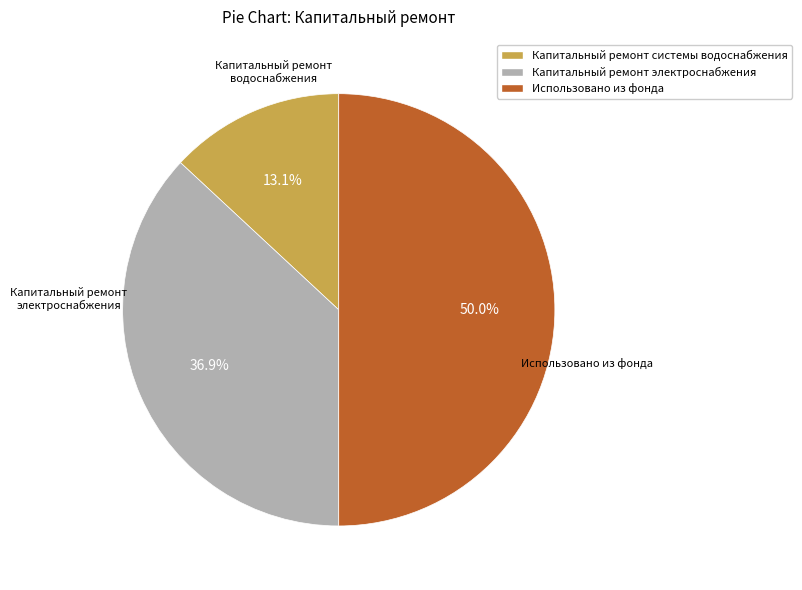

Does Капитальный ремонт электроснабжения represent more than half of the total?

No